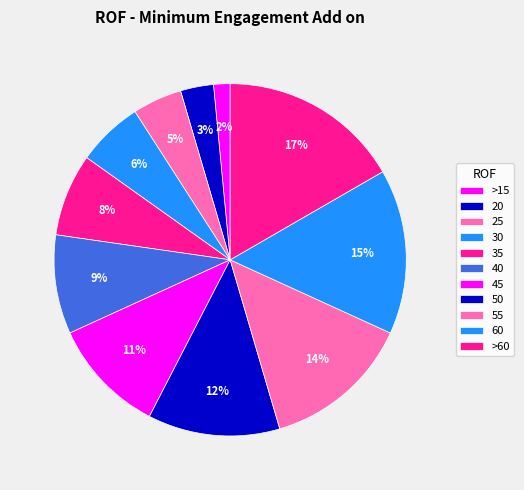

How many segments does this pie chart have?

11